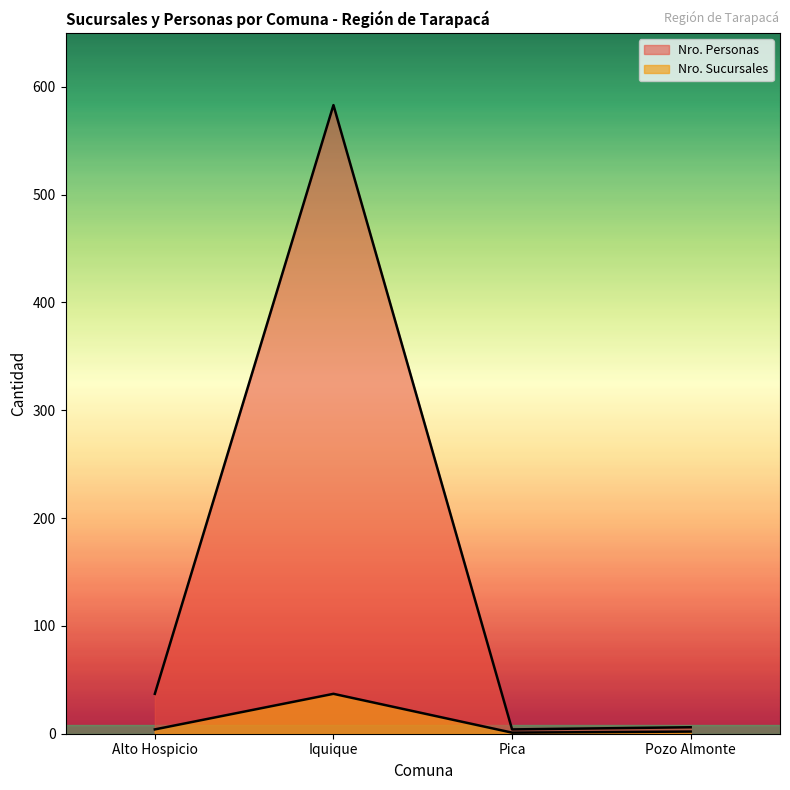

Between Alto Hospicio and Pozo Almonte, which series saw the biggest shift?

Nro. Personas